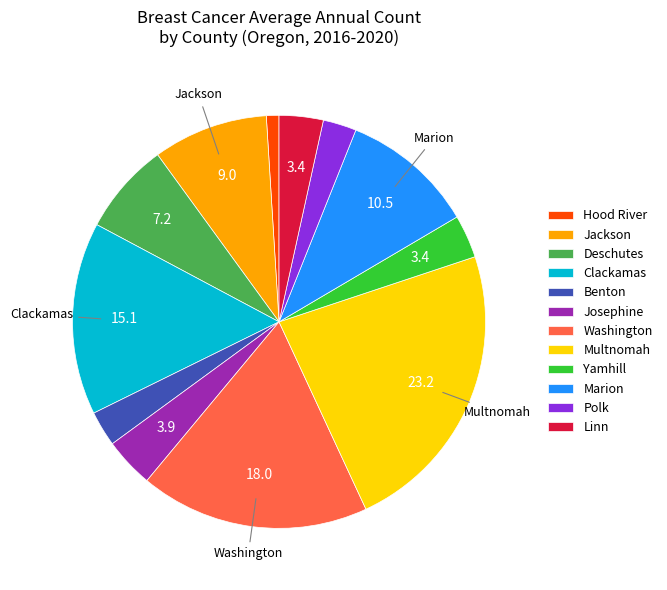

Is it true that Polk is 17% of the pie?

False